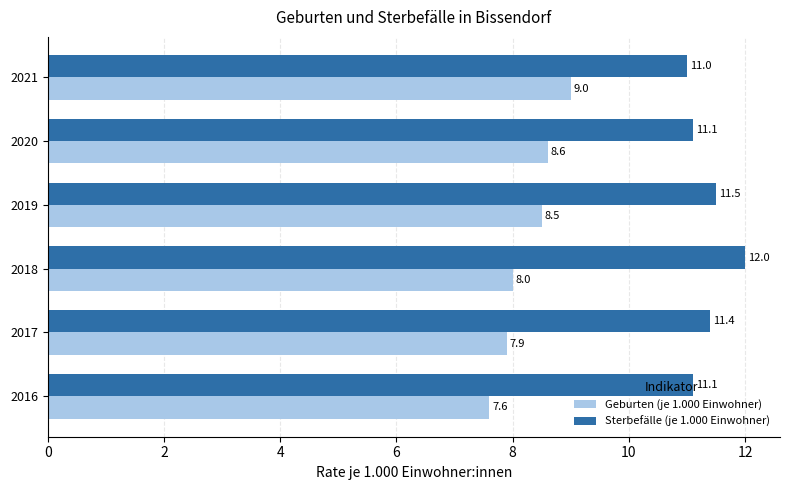

What is the difference between the maximum and minimum values in the Sterbefälle (je 1.000 Einwohner) series?

1.0